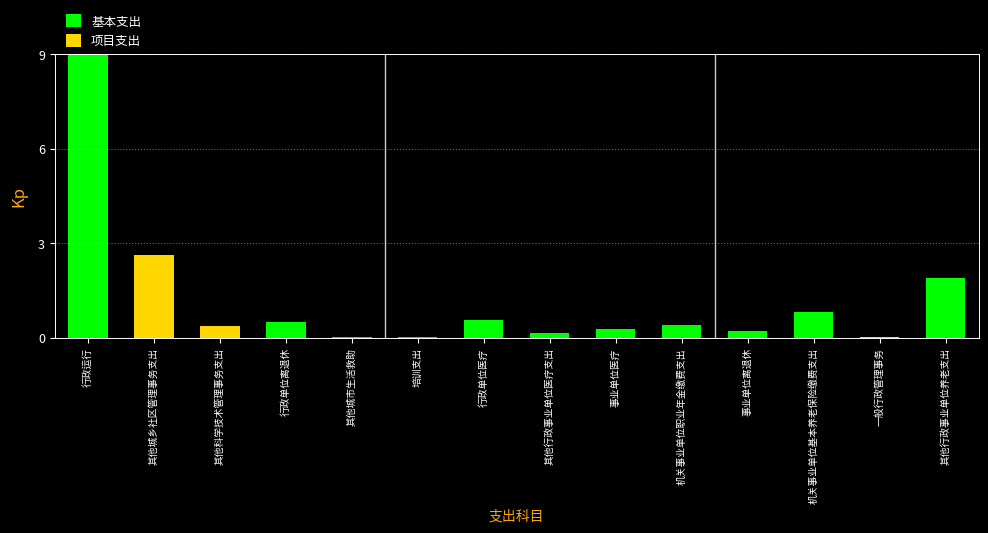

Is it true that 基本支出 equals 9.0 at 行政运行?

True